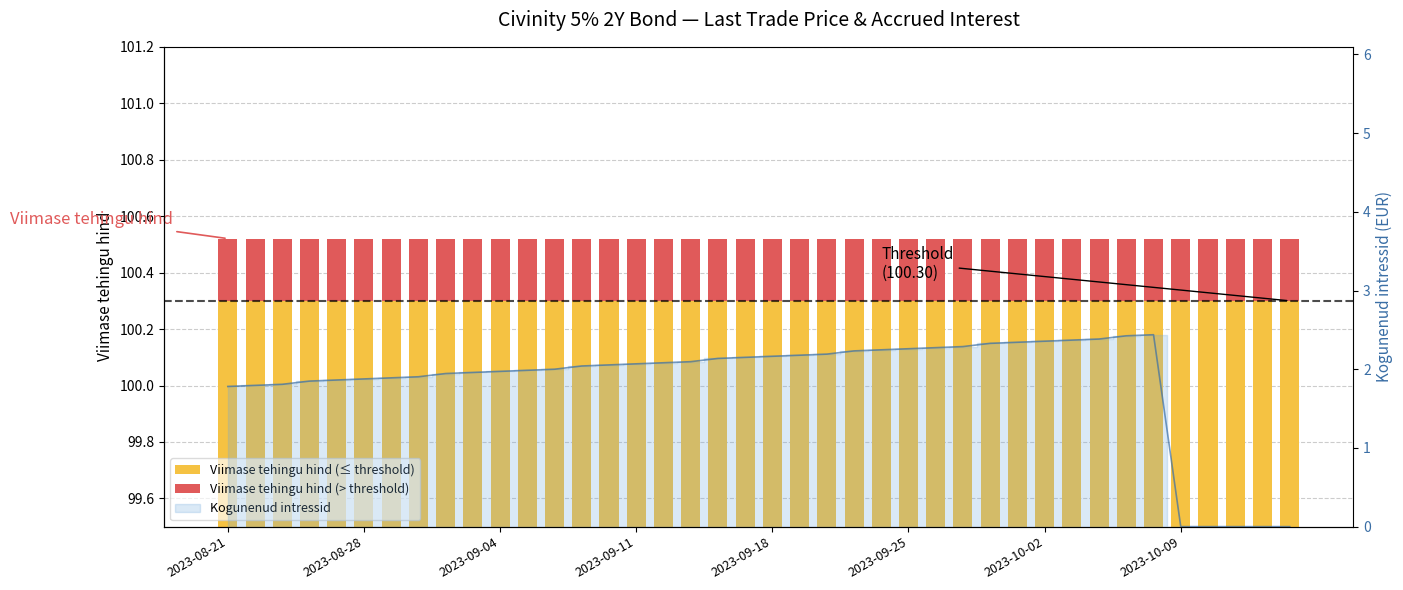

At which label does Viimase tehingu hind (≤ threshold) reach its minimum?

2023-08-21